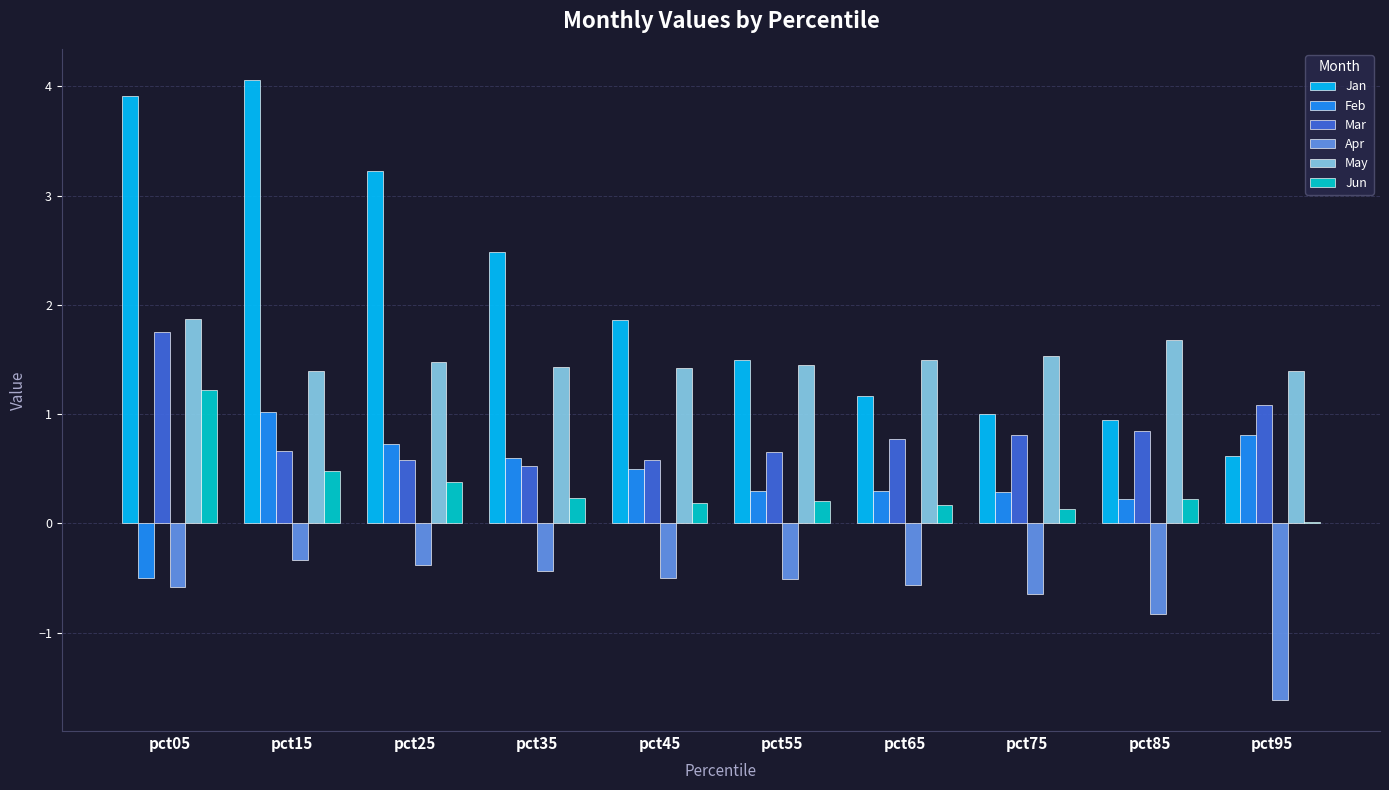

What is the sum of all Feb values?

4.3